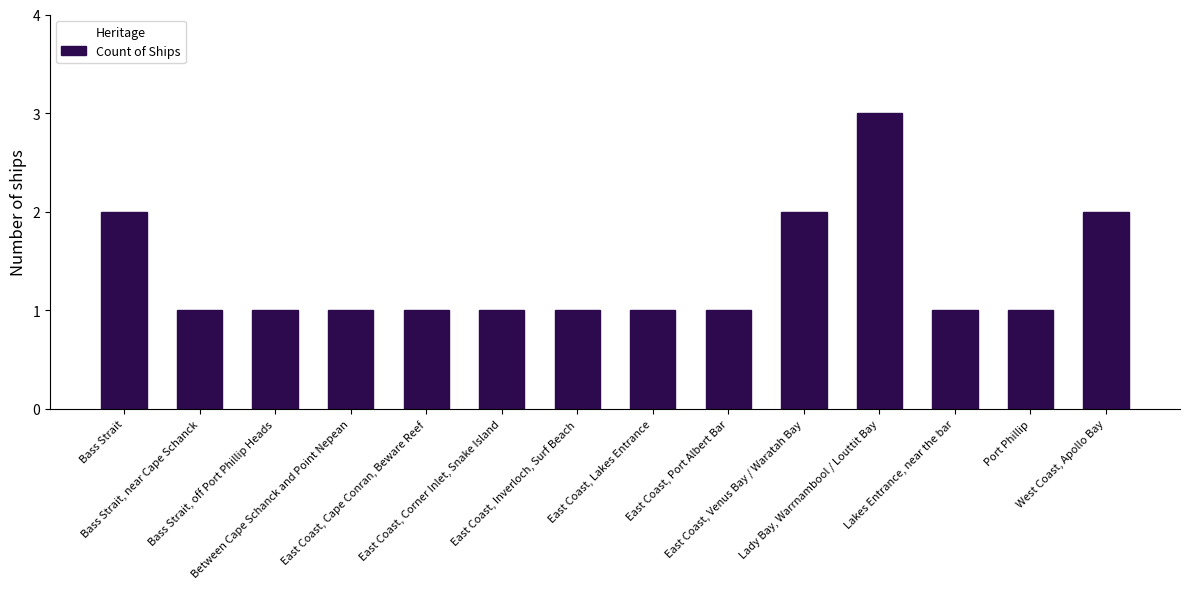

Reading left to right, list all the values displayed in this chart.

2	1	1	1	1	1	1	1	1	2	3	1	1	2